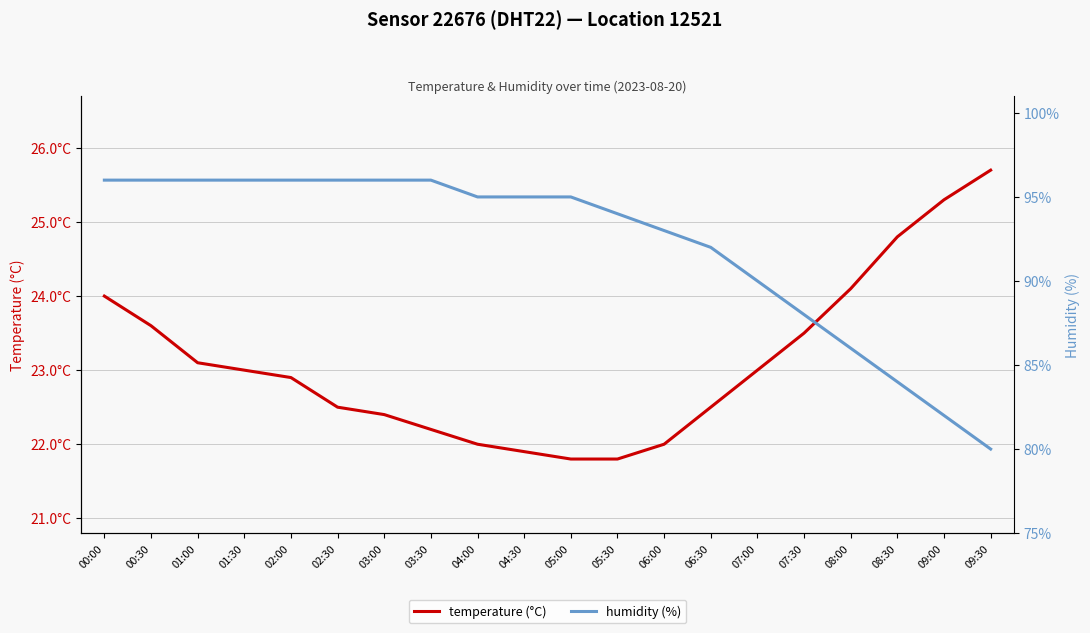

List the series in order of their overall mean, highest first.

humidity (%), temperature (°C)